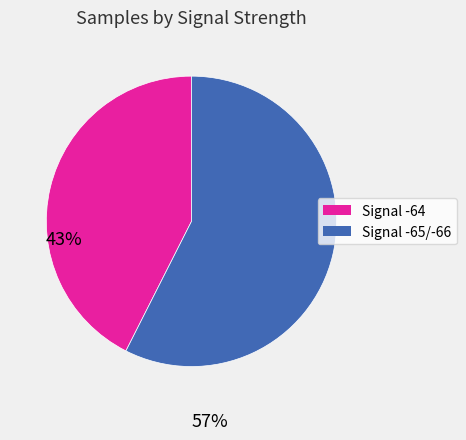

Is there a majority slice in this chart?

Yes